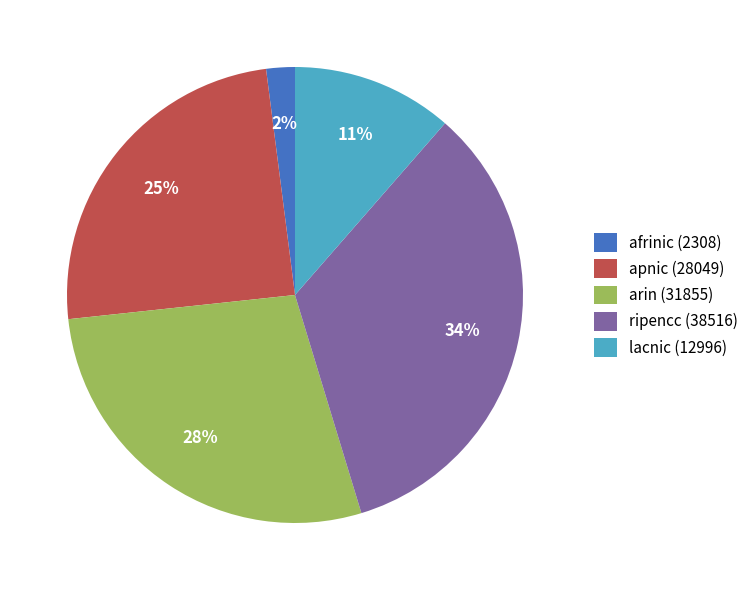

Combined, do arin (31855) and ripencc (38516) account for over 50%?

Yes